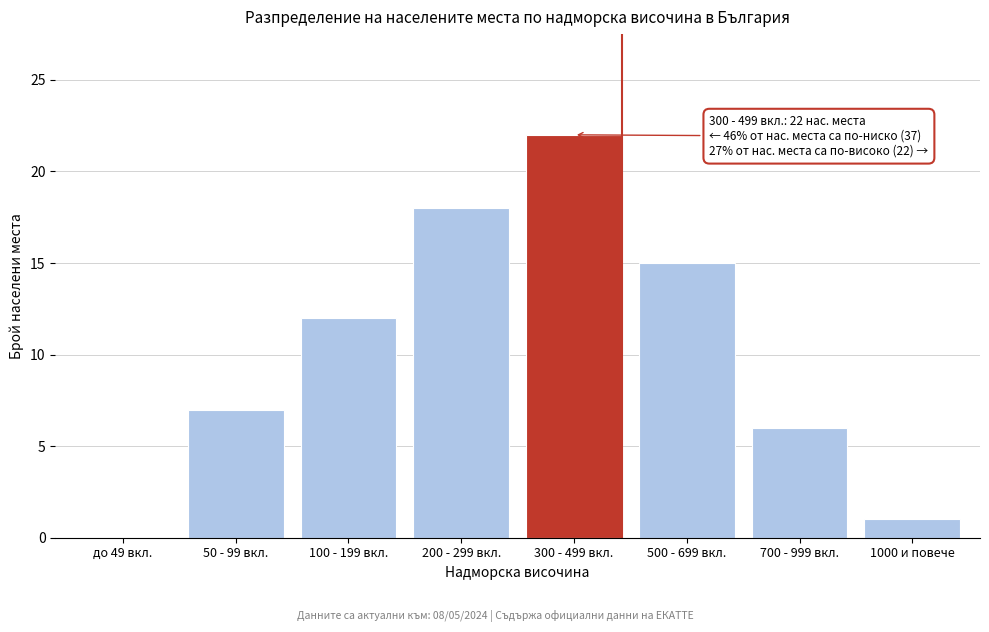

Reading left to right, list all the values displayed in this chart.

до 49 вкл.=0	50 - 99 вкл.=7	100 - 199 вкл.=12	200 - 299 вкл.=18	300 - 499 вкл.=22	500 - 699 вкл.=15	700 - 999 вкл.=6	1000 и повече=1